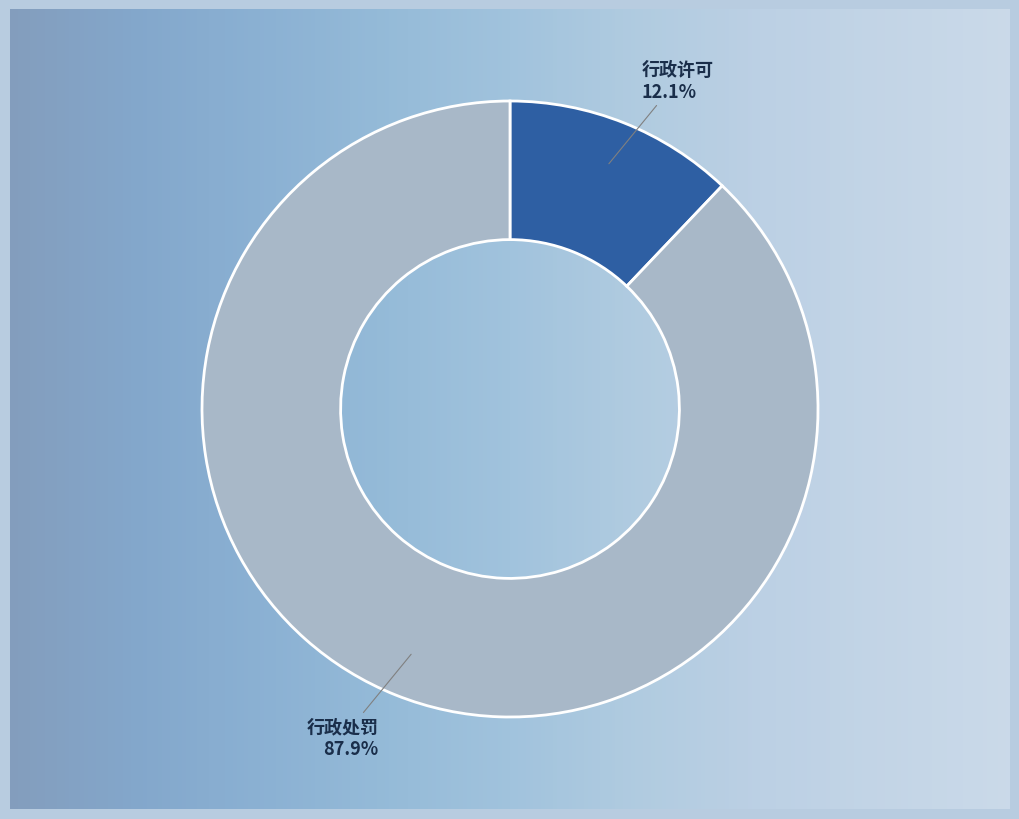

Is there a majority slice in this chart?

Yes